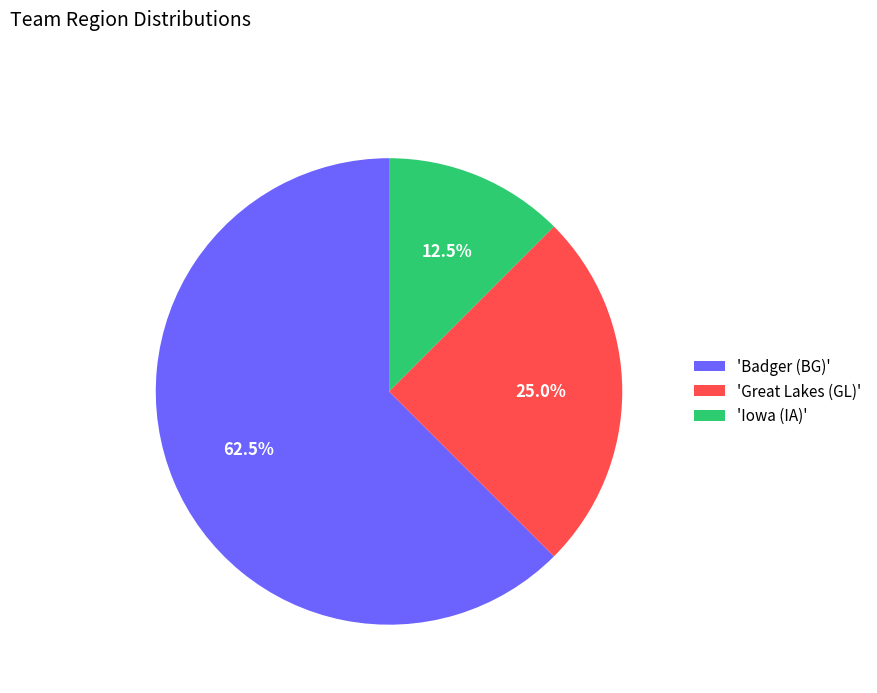

To the nearest percent, what is the average slice percentage?

33%